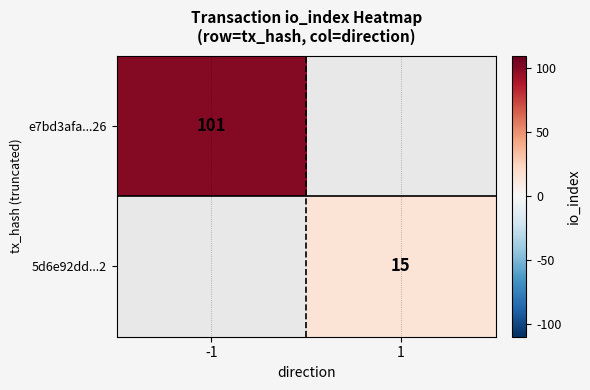

What is the minimum value shown in the chart?

15.0